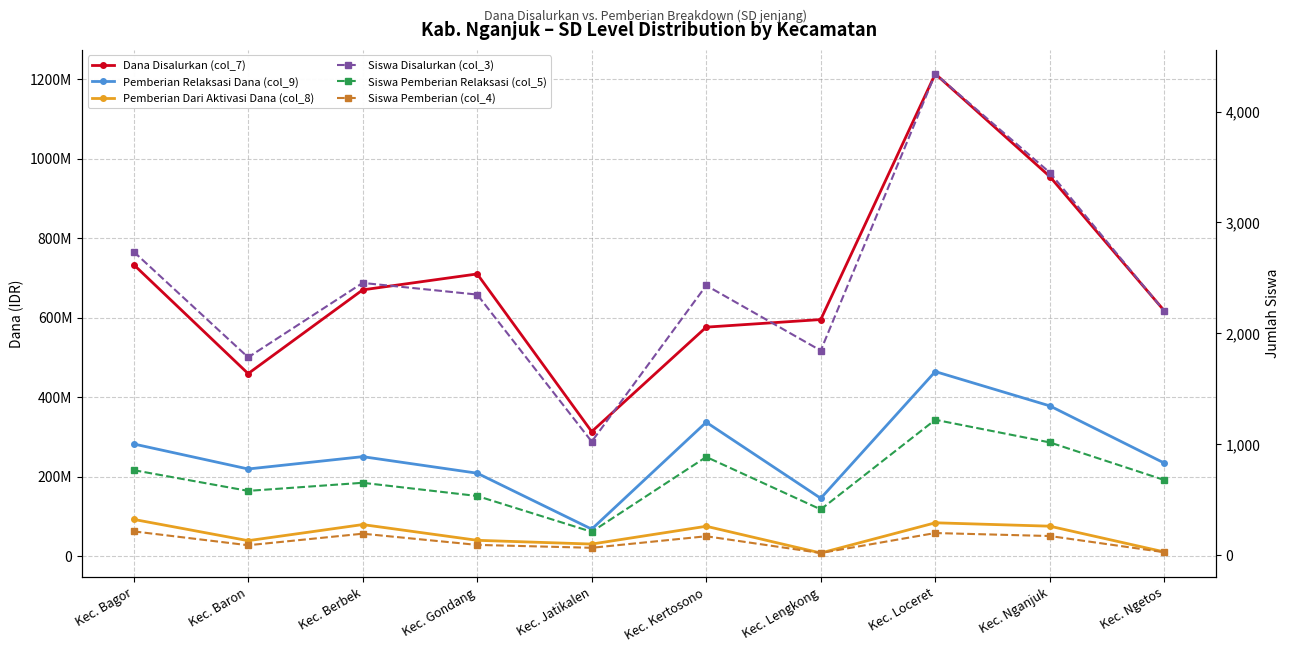

The value of Dana Disalurkan (col_7) at Kec. Loceret is 271694936. True or false?

False